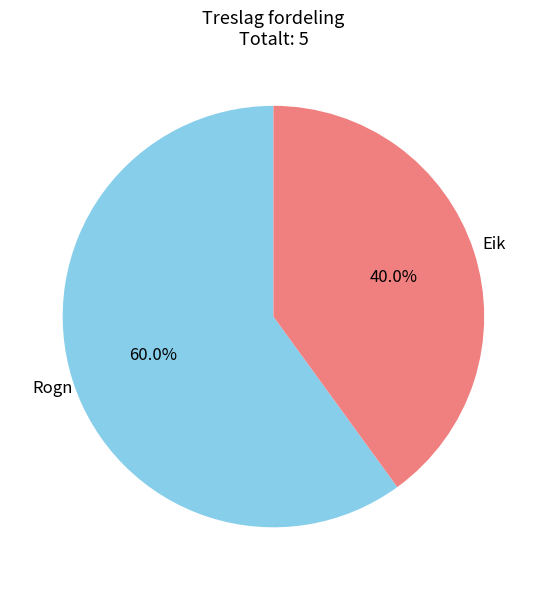

To the nearest percent, what percentage of the pie is Eik?

40%